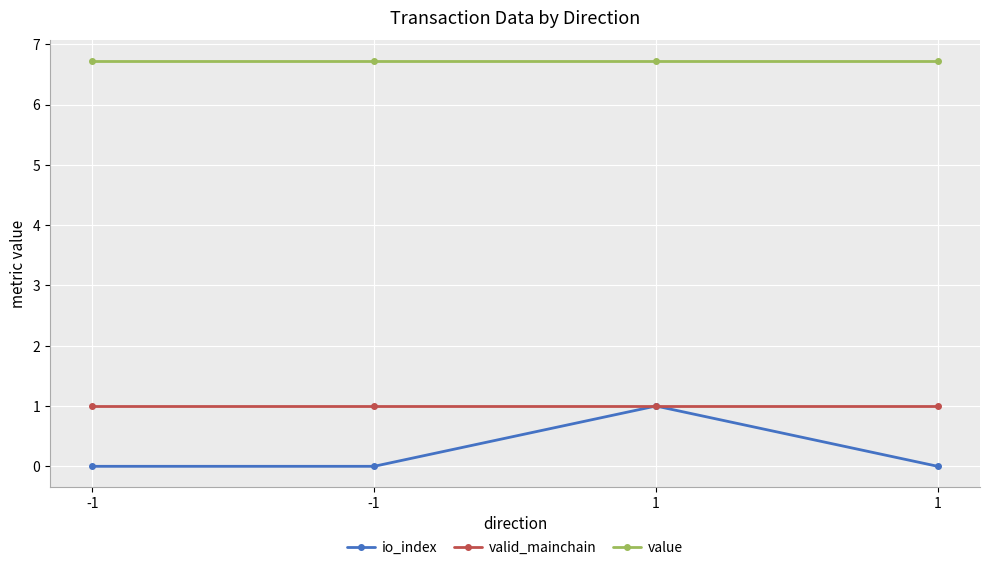

Which label corresponds to the largest value in the chart?

-1